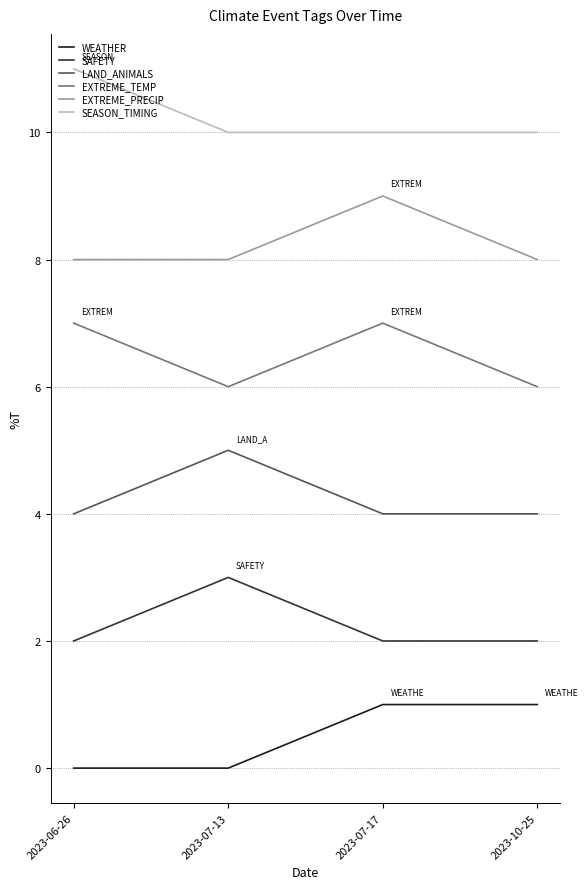

Read the EXTREME_TEMP value at 2023-07-17.

7